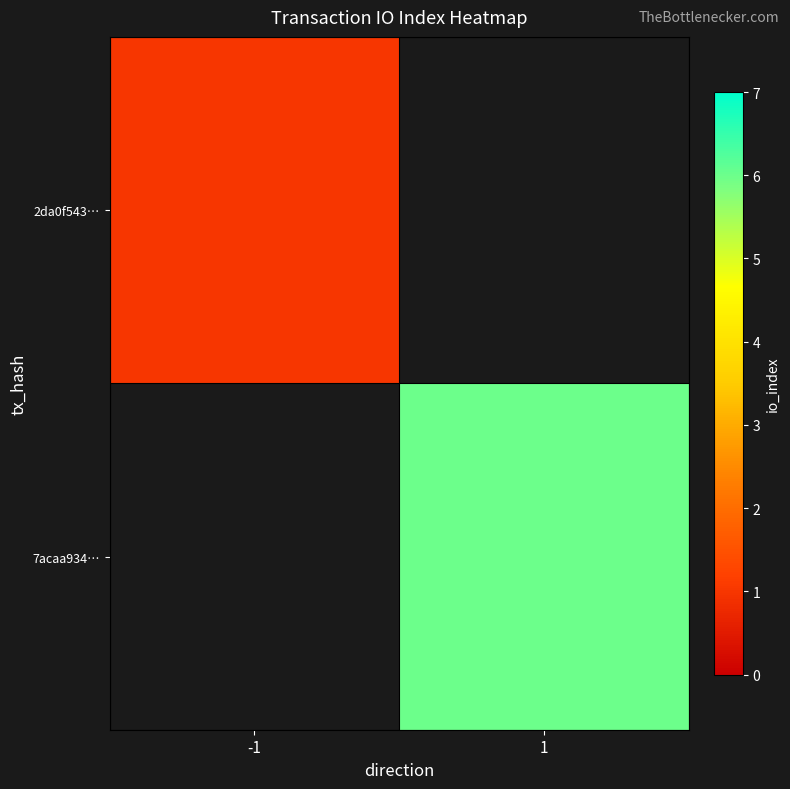

How many distinct data groups are displayed?

2